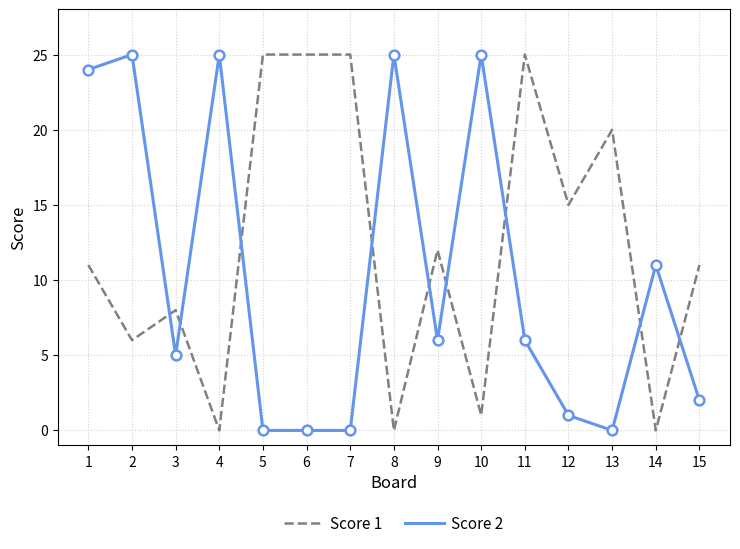

Between 2 and 6, which series saw the biggest shift?

Score 2